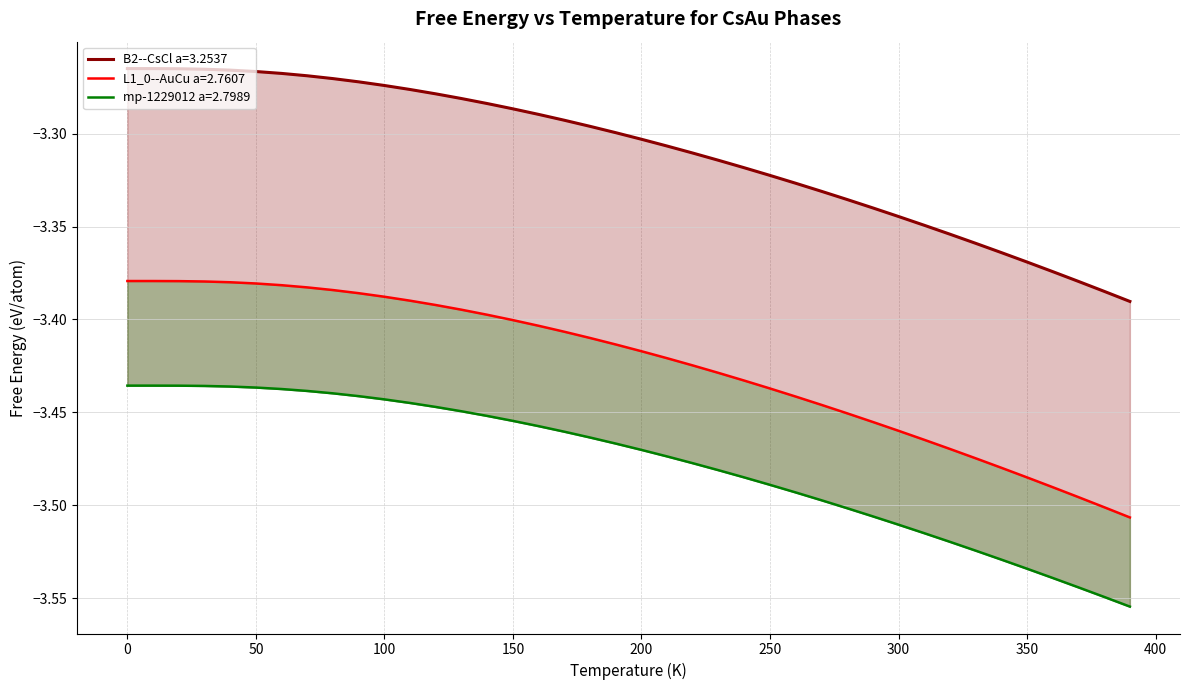

Reading left to right, list all the values displayed in this chart.

B2--CsCl a=3.2537: 0=-3.3	10=-3.3	20=-3.3	30=-3.3	40=-3.3	50=-3.3	60=-3.3	70=-3.3	80=-3.3	90=-3.3	100=-3.3	110=-3.3	120=-3.3	130=-3.3	140=-3.3	150=-3.3	160=-3.3	170=-3.3	180=-3.3	190=-3.3	200=-3.3	210=-3.3	220=-3.3	230=-3.3	240=-3.3	250=-3.3	260=-3.3	270=-3.3	280=-3.3	290=-3.3	300=-3.3	310=-3.3	320=-3.4	330=-3.4	340=-3.4	350=-3.4	360=-3.4	370=-3.4	380=-3.4	390=-3.4
L1_0--AuCu a=2.7607: 0=-3.4	10=-3.4	20=-3.4	30=-3.4	40=-3.4	50=-3.4	60=-3.4	70=-3.4	80=-3.4	90=-3.4	100=-3.4	110=-3.4	120=-3.4	130=-3.4	140=-3.4	150=-3.4	160=-3.4	170=-3.4	180=-3.4	190=-3.4	200=-3.4	210=-3.4	220=-3.4	230=-3.4	240=-3.4	250=-3.4	260=-3.4	270=-3.4	280=-3.5	290=-3.5	300=-3.5	310=-3.5	320=-3.5	330=-3.5	340=-3.5	350=-3.5	360=-3.5	370=-3.5	380=-3.5	390=-3.5
mp-1229012 a=2.7989: 0=-3.4	10=-3.4	20=-3.4	30=-3.4	40=-3.4	50=-3.4	60=-3.4	70=-3.4	80=-3.4	90=-3.4	100=-3.4	110=-3.4	120=-3.4	130=-3.4	140=-3.5	150=-3.5	160=-3.5	170=-3.5	180=-3.5	190=-3.5	200=-3.5	210=-3.5	220=-3.5	230=-3.5	240=-3.5	250=-3.5	260=-3.5	270=-3.5	280=-3.5	290=-3.5	300=-3.5	310=-3.5	320=-3.5	330=-3.5	340=-3.5	350=-3.5	360=-3.5	370=-3.5	380=-3.5	390=-3.6